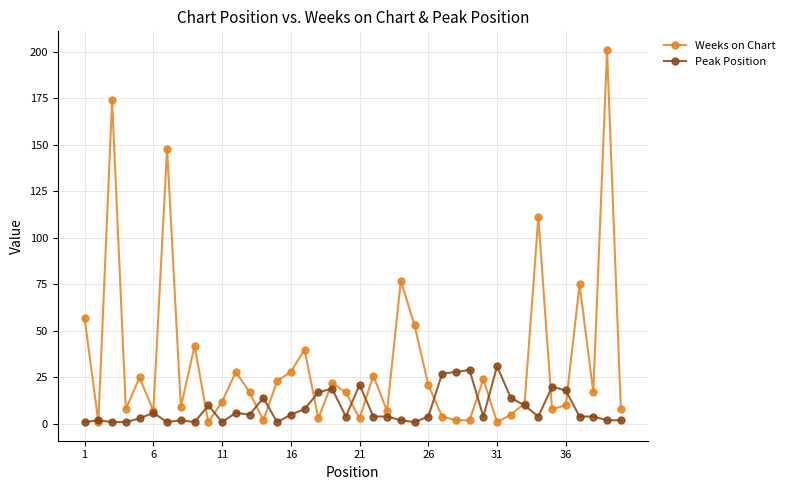

Which series has the widest spread of values?

Weeks on Chart